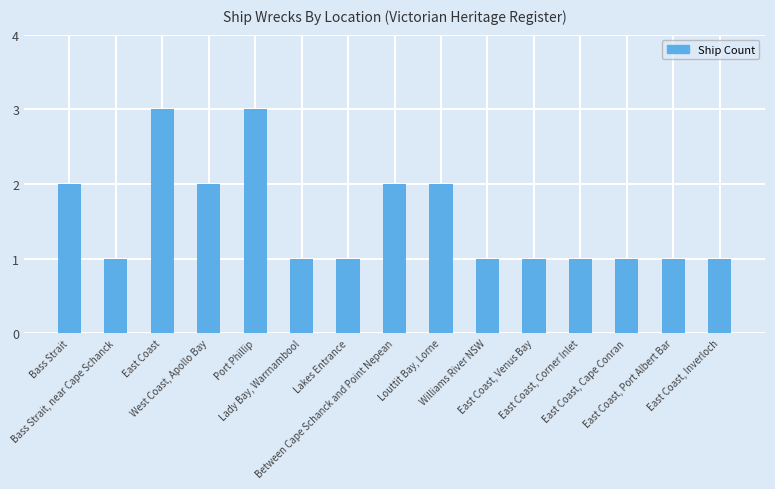

What is the ratio of the value at East Coast, Inverloch to the value at West Coast, Apollo Bay?

0.5